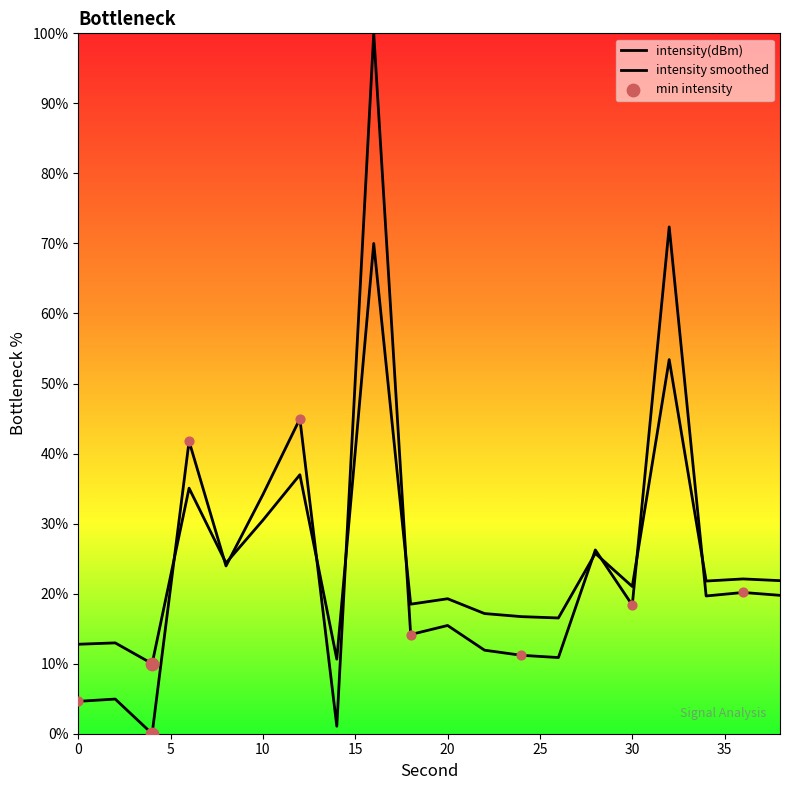

Which series contains the lowest Y value?

intensity(dBm)